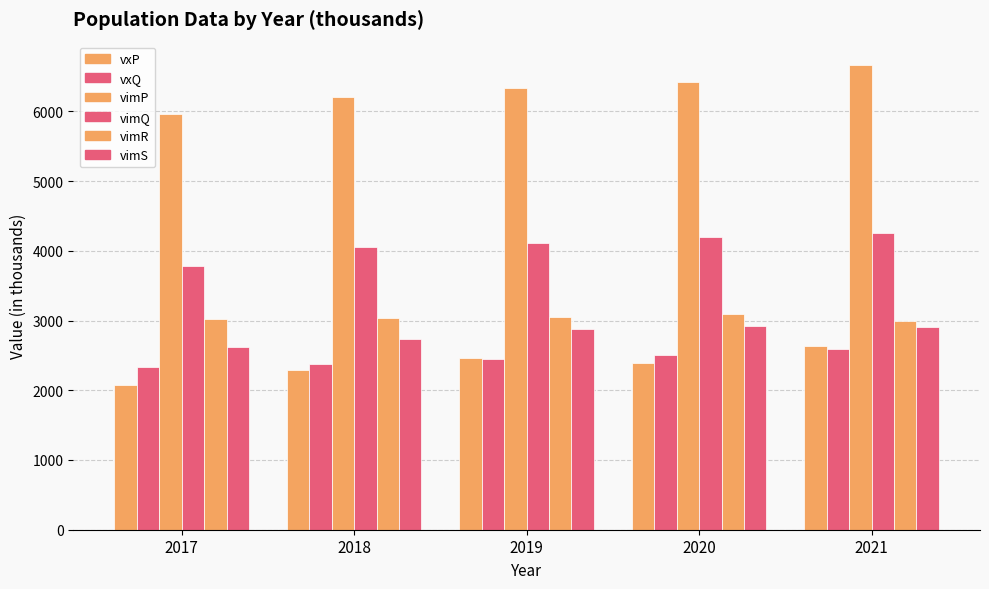

What is the value of the vxP bar at the 1st from the left?

2071